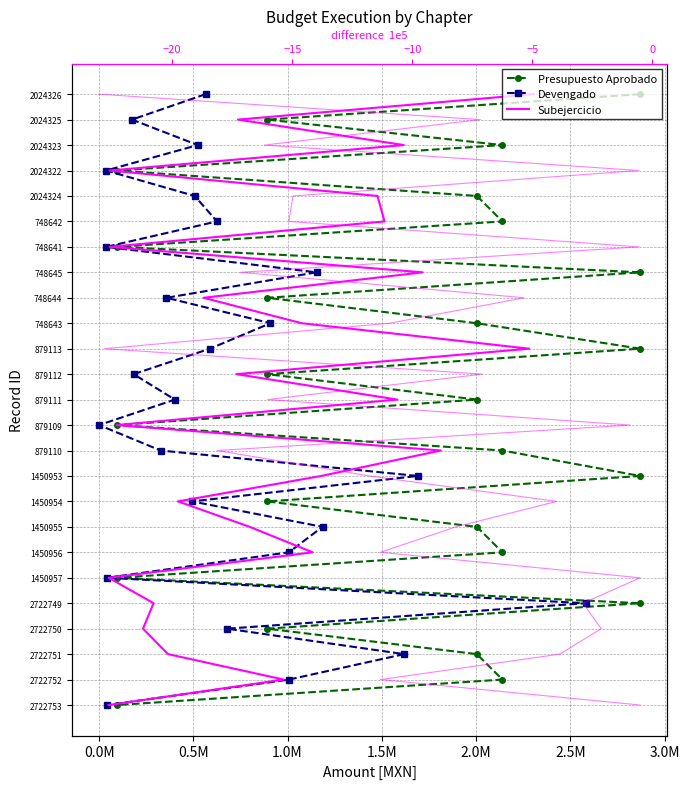

Is the value of Presupuesto Aprobado at -0.5M greater than the value of Subejercicio at 0.5M?

No